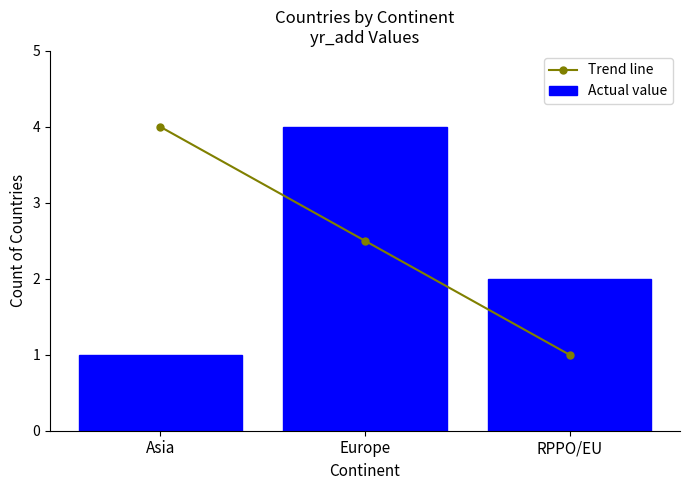

Reading left to right, extract all data points from this chart.

Trend line: 4.0	2.5	1.0
Actual value: 1.0	4.0	2.0